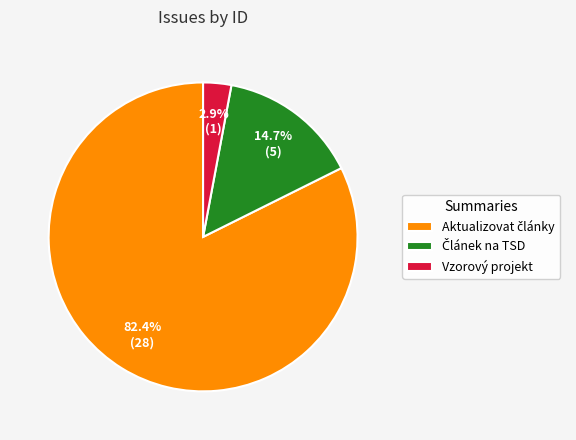

Is there any slice that represents more than half of the pie?

Yes